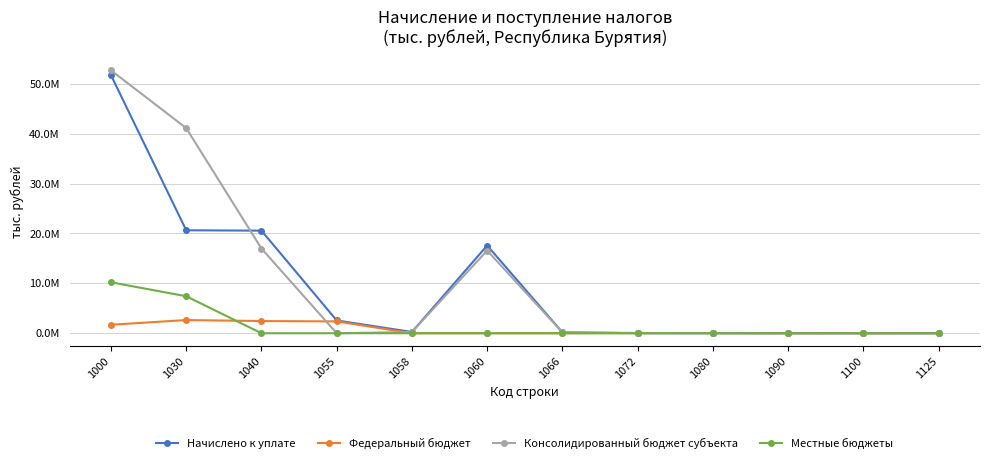

Which series has the largest total across all categories?

Консолидированный бюджет субъекта